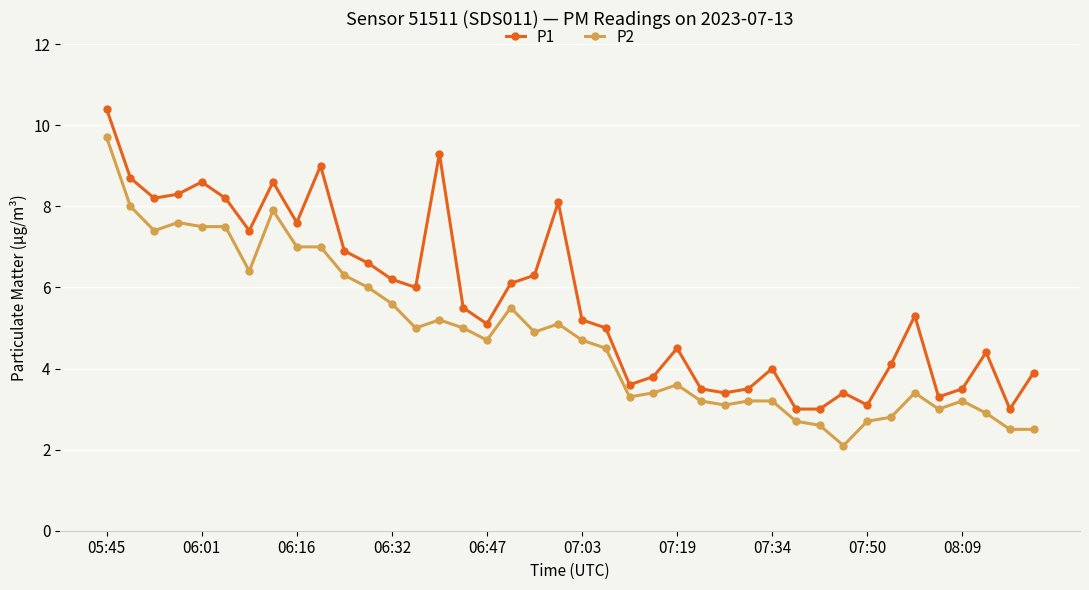

Which series has the largest total across all categories?

P1